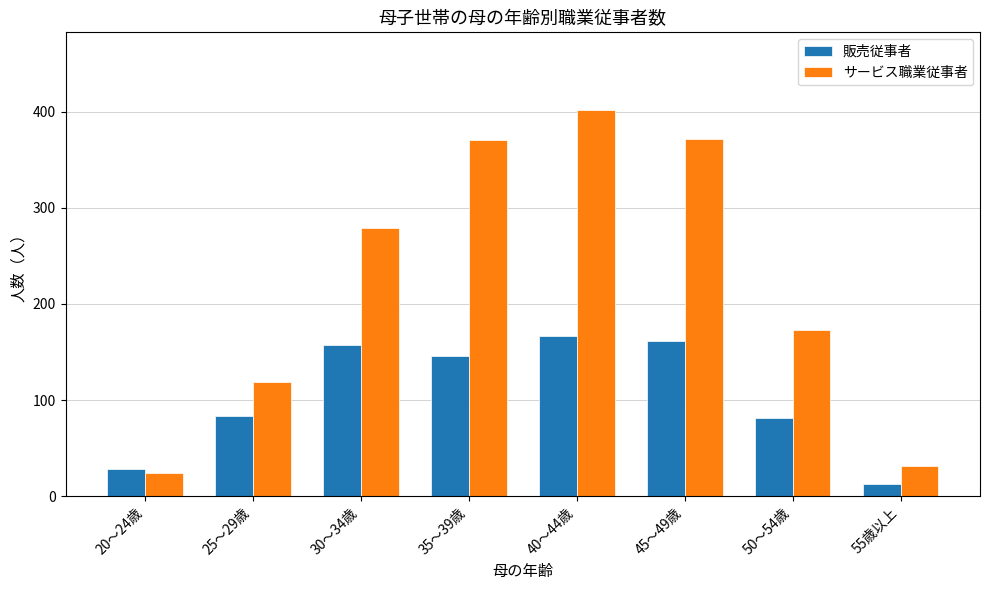

What is the difference between the second highest and second lowest values in the 販売従事者 series?

133